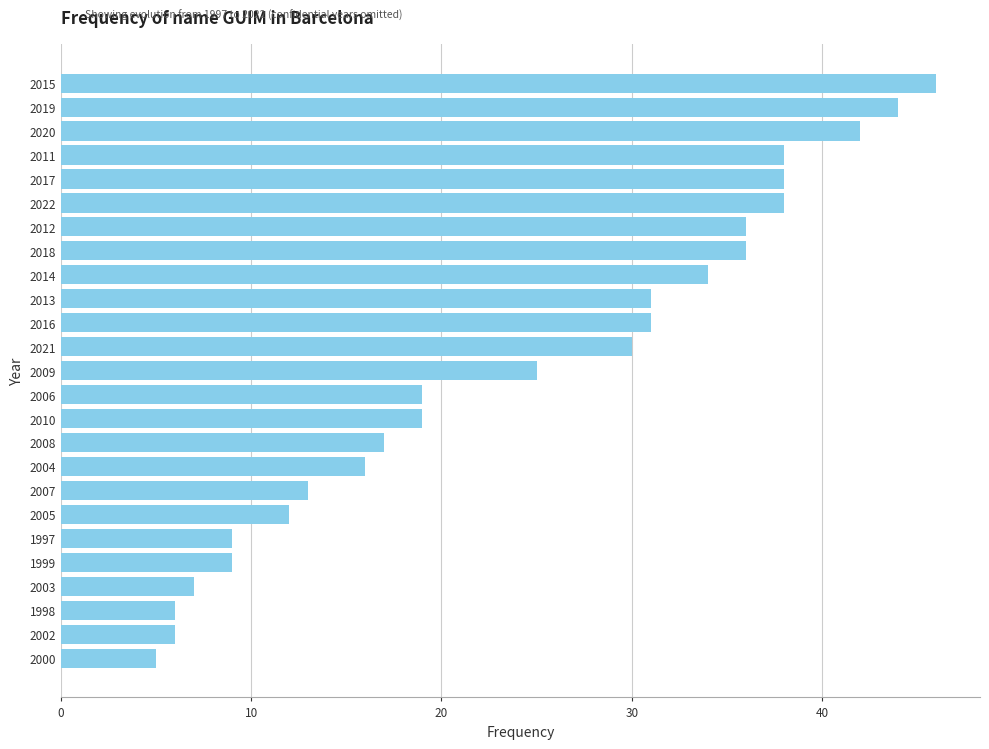

Reading top to bottom, list all the values displayed in this chart.

46	44	42	38	38	38	36	36	34	31	31	30	25	19	19	17	16	13	12	9	9	7	6	6	5